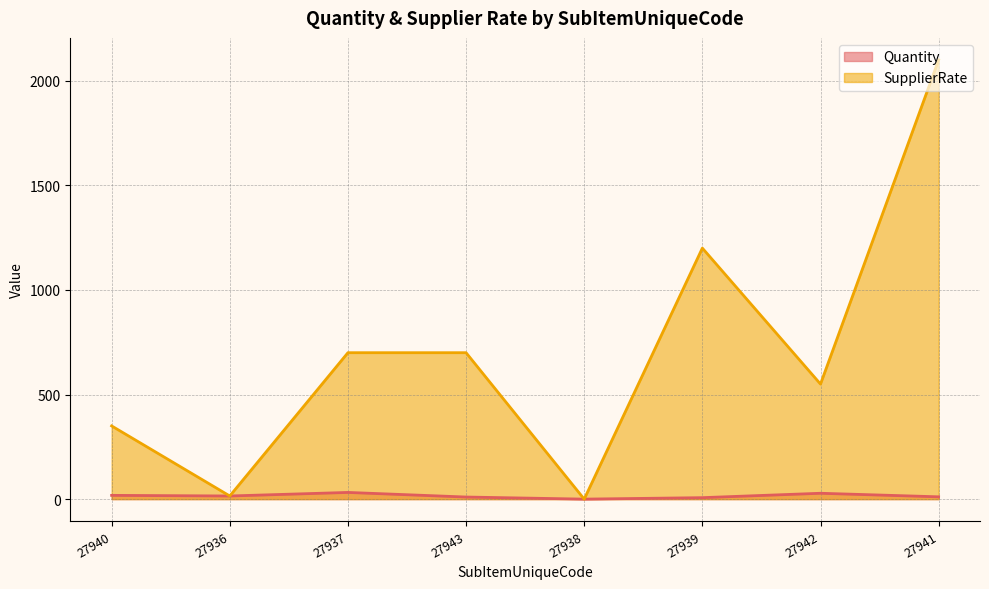

List the labels in order of Quantity value, smallest first.

27938, 27939, 27943, 27941, 27936, 27940, 27942, 27937